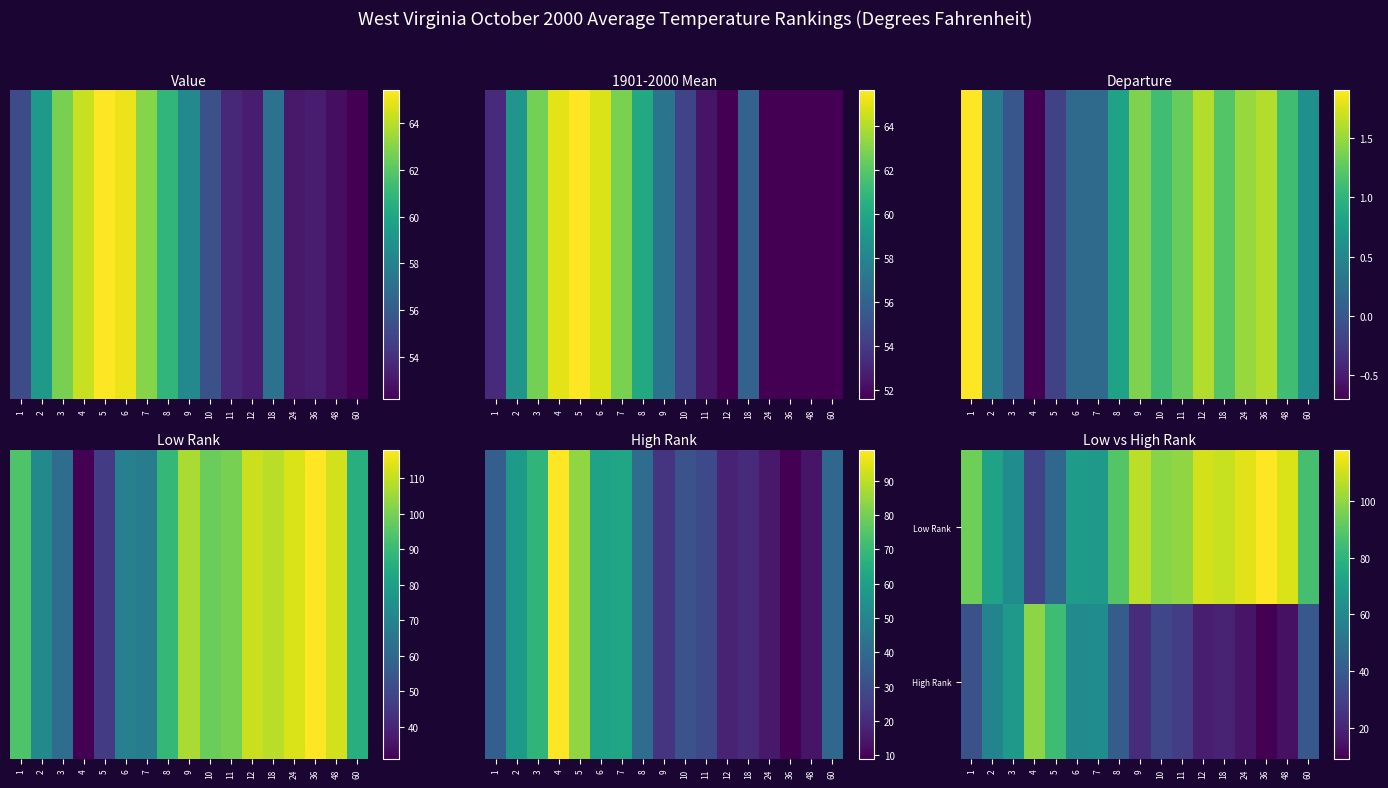

What is the difference between the highest and lowest values at 3?

6